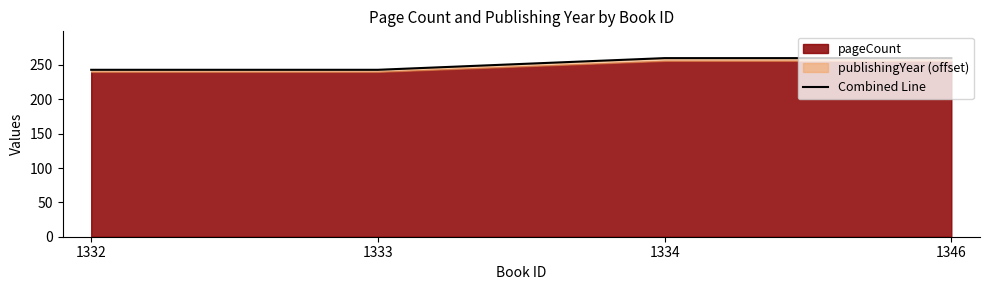

Rank the categories by value from lowest to highest.

1332, 1333, 1334, 1346